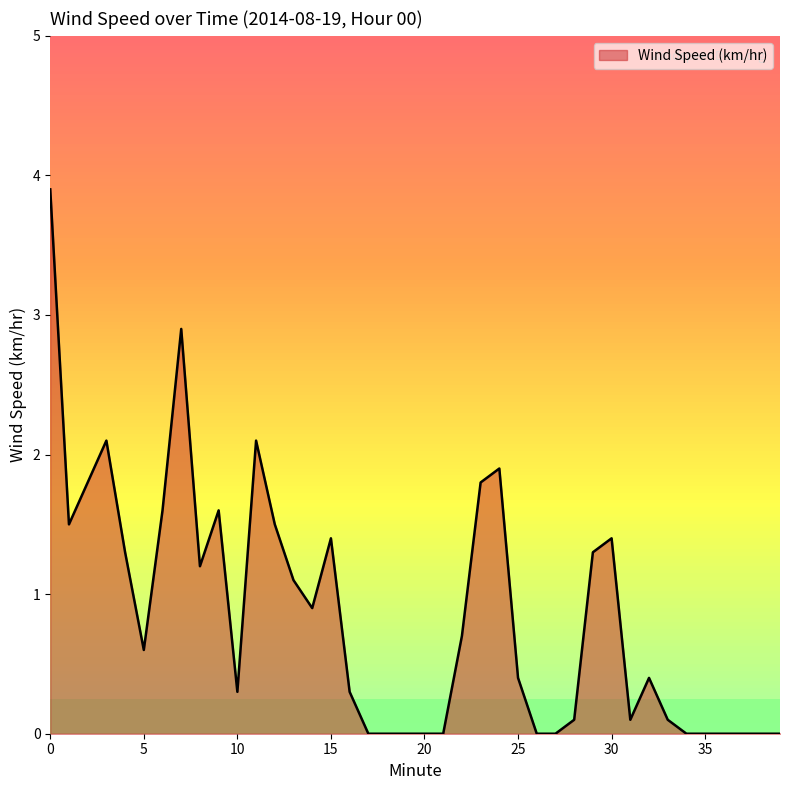

What is the maximum value shown in the chart?

3.9